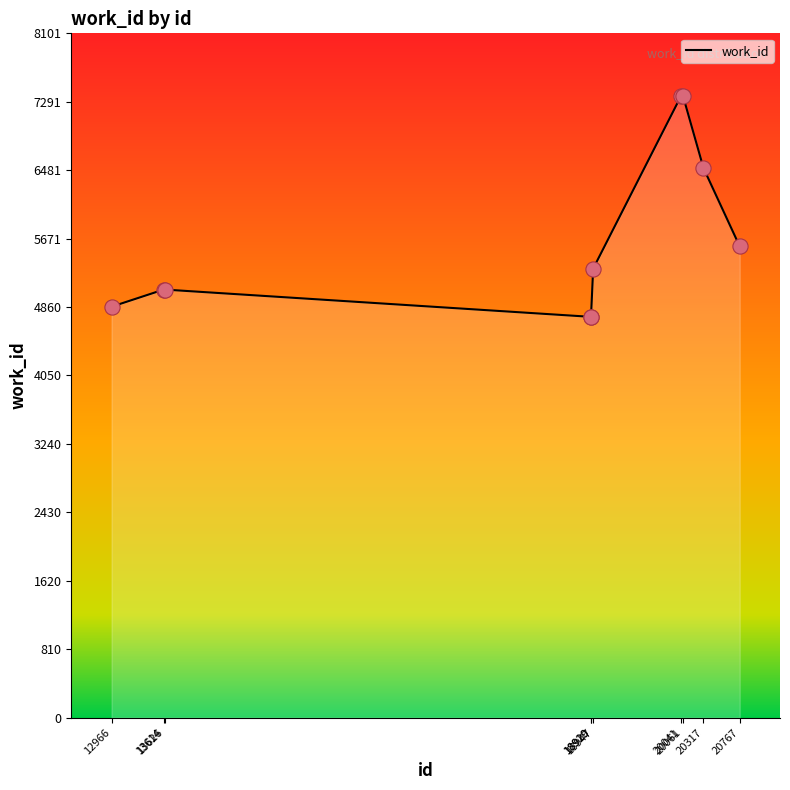

Between 12966 and 20317, which is larger?

20317